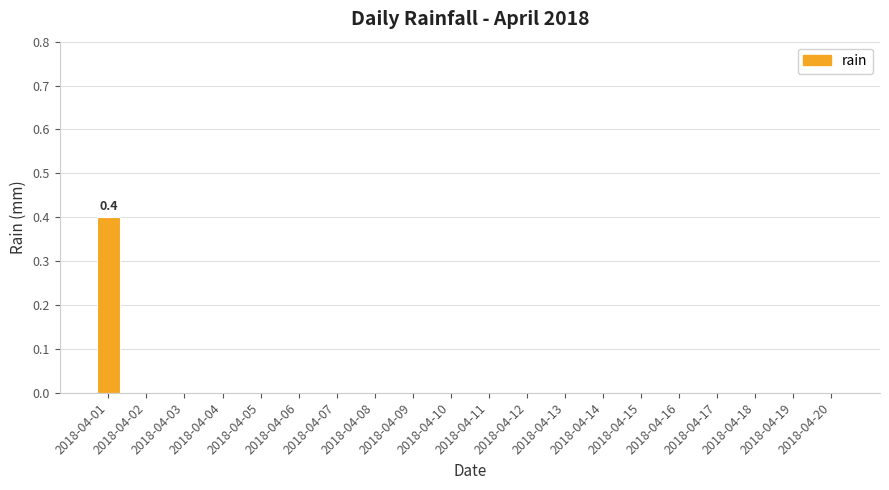

What is the sum of all values?

0.4